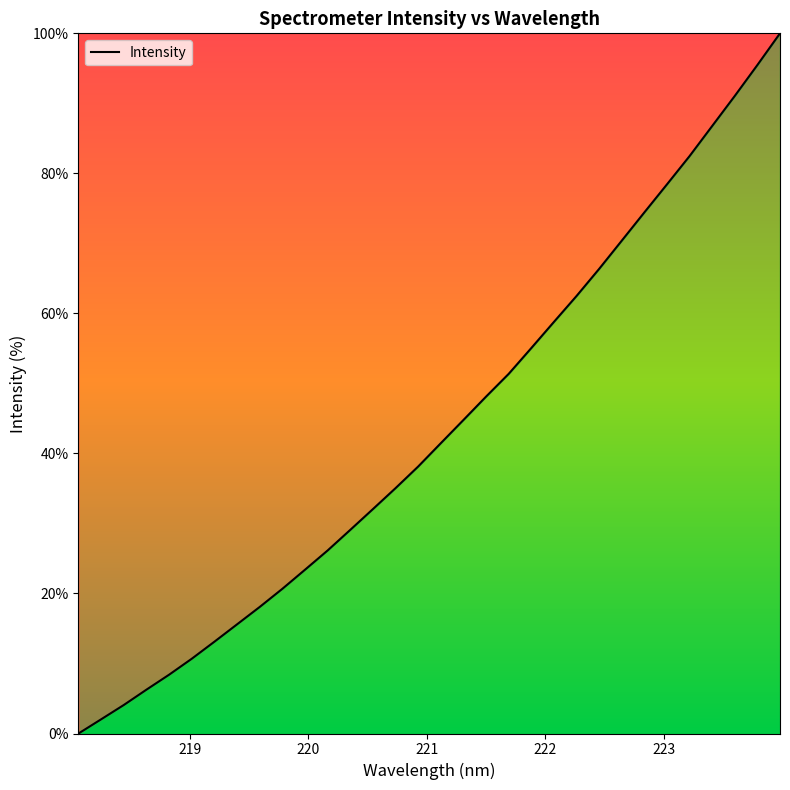

What is the greatest value displayed?

100.0